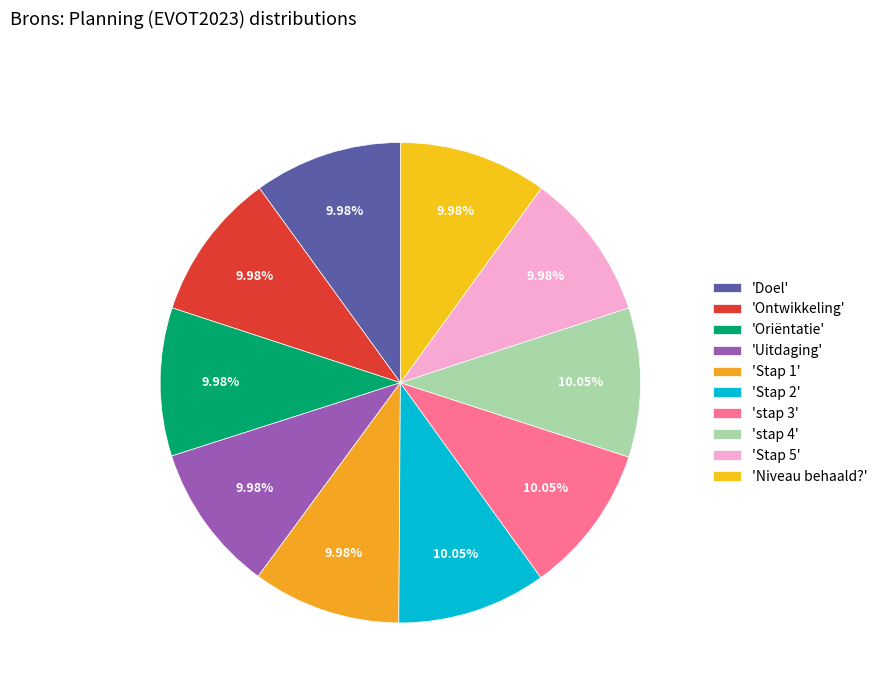

How many segments does this pie chart have?

10